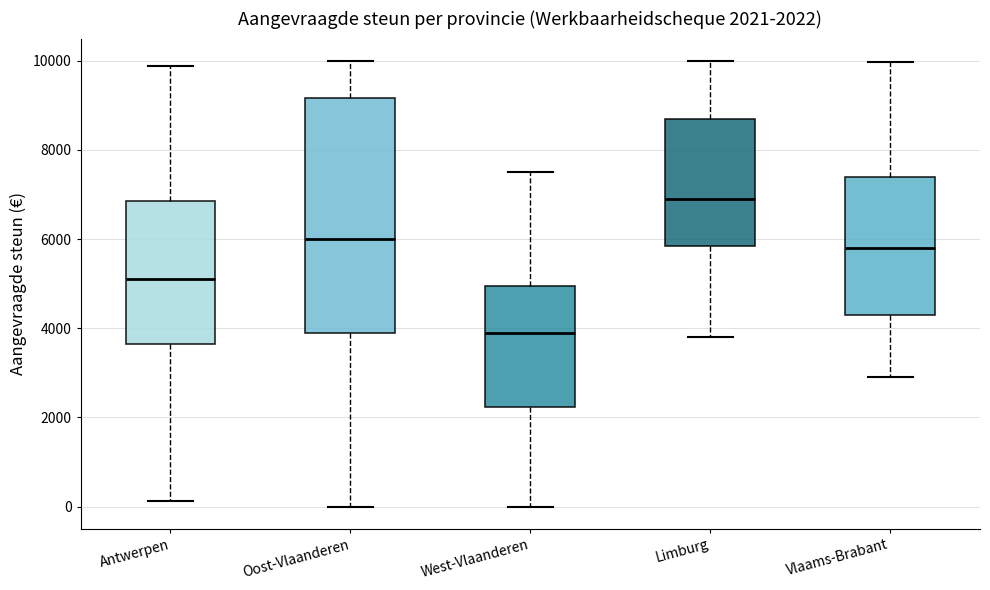

Which box is the tallest, from its lower edge to its upper edge?

Oost-Vlaanderen